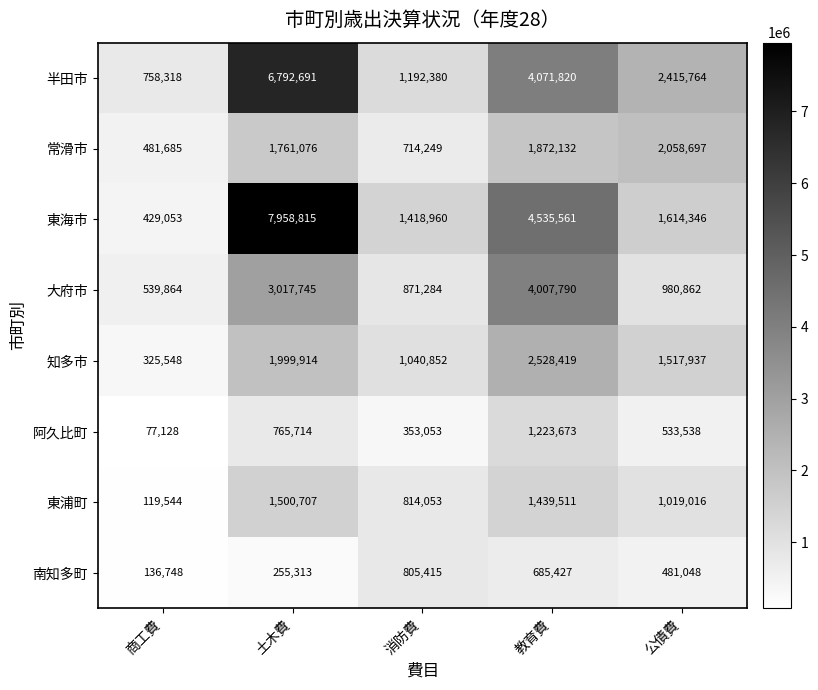

The value of 東海市 at 商工費 is 755300. True or false?

False